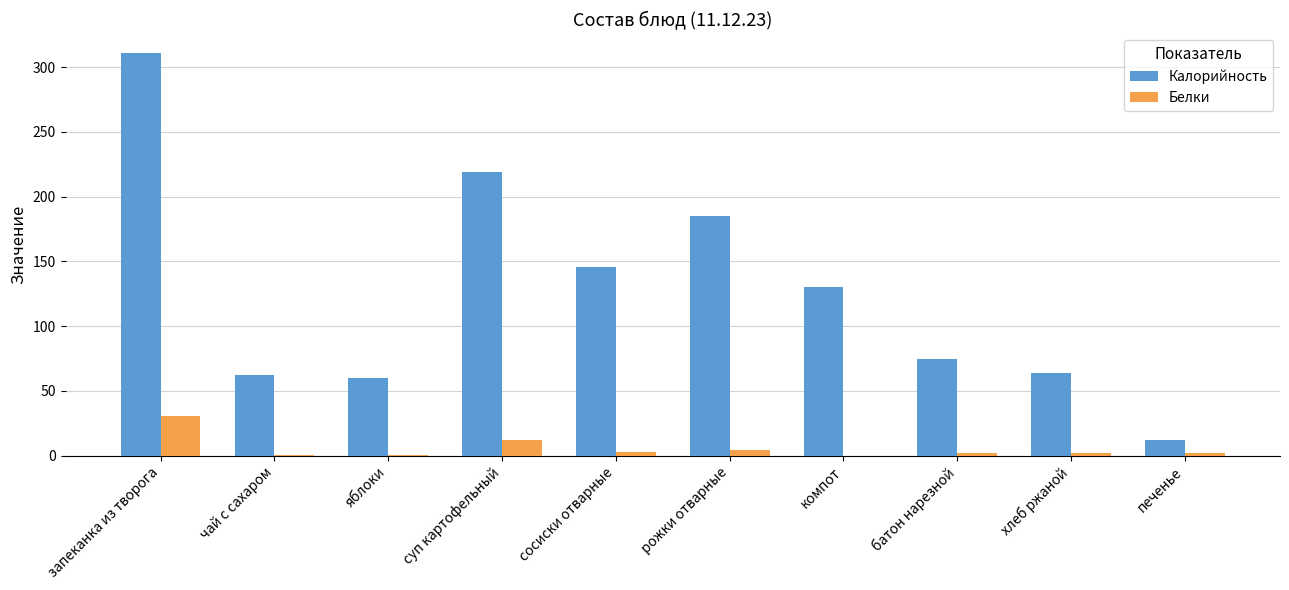

Which series changed the most between чай с сахаром and рожки отварные?

Калорийность